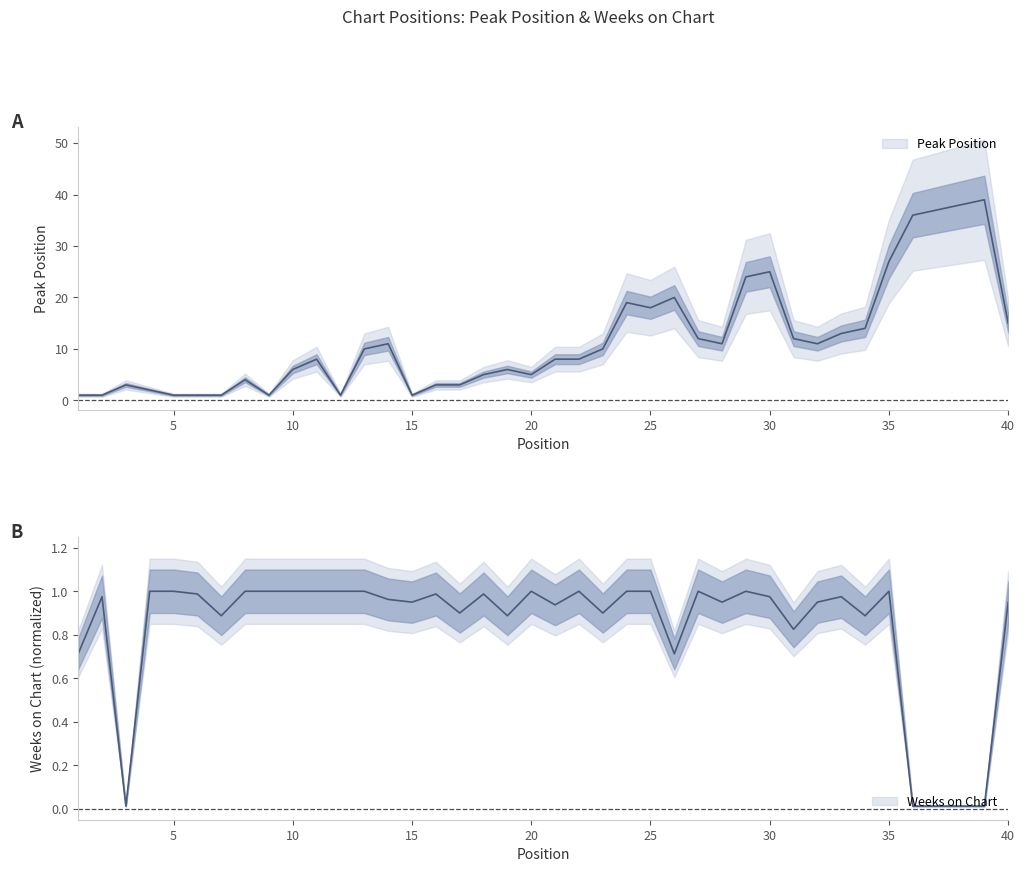

Which series has the widest spread of values?

Peak Position